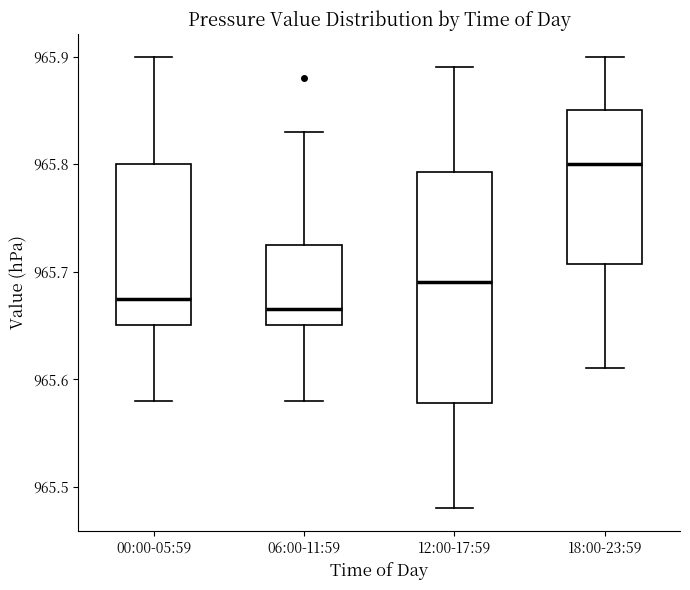

Reading left to right, read every box against the y-axis: the position of its median line, the range the box covers, and the ends of its whiskers. The values are not printed on the chart, so give them approximately, as read against the axis.

00:00-05:59: median 965.68, box 965.65 to 965.80, whiskers 965.58 to 965.90
06:00-11:59: median 965.67, box 965.65 to 965.73, whiskers 965.58 to 965.83
12:00-17:59: median 965.69, box 965.58 to 965.79, whiskers 965.48 to 965.89
18:00-23:59: median 965.80, box 965.71 to 965.85, whiskers 965.61 to 965.90